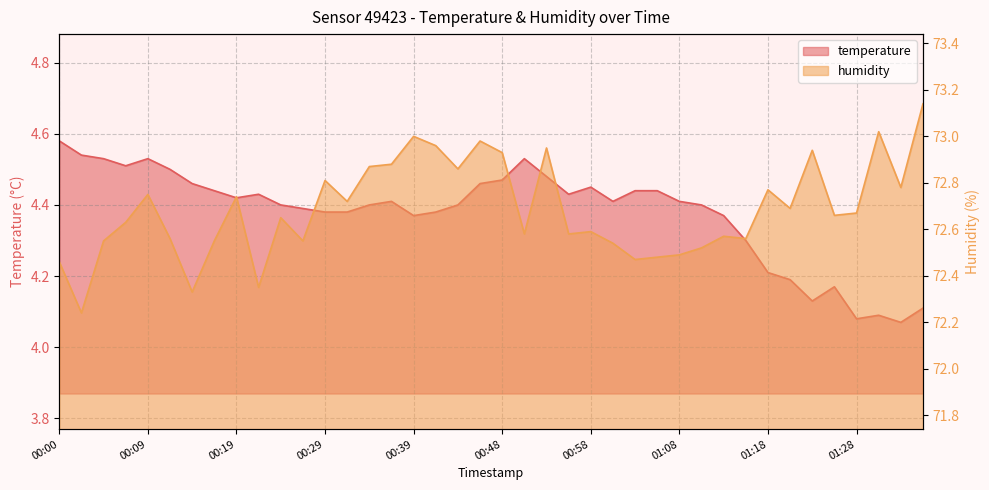

At which label is temperature closest to 4?

01:33